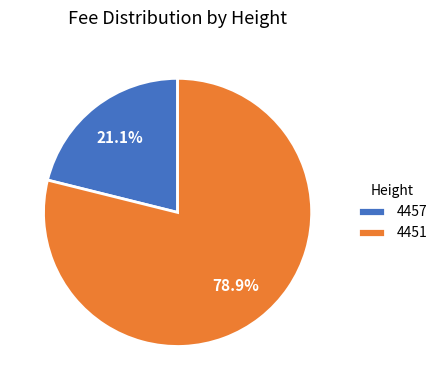

To the nearest percent, what is the difference between the largest and smallest slice percentages?

58%